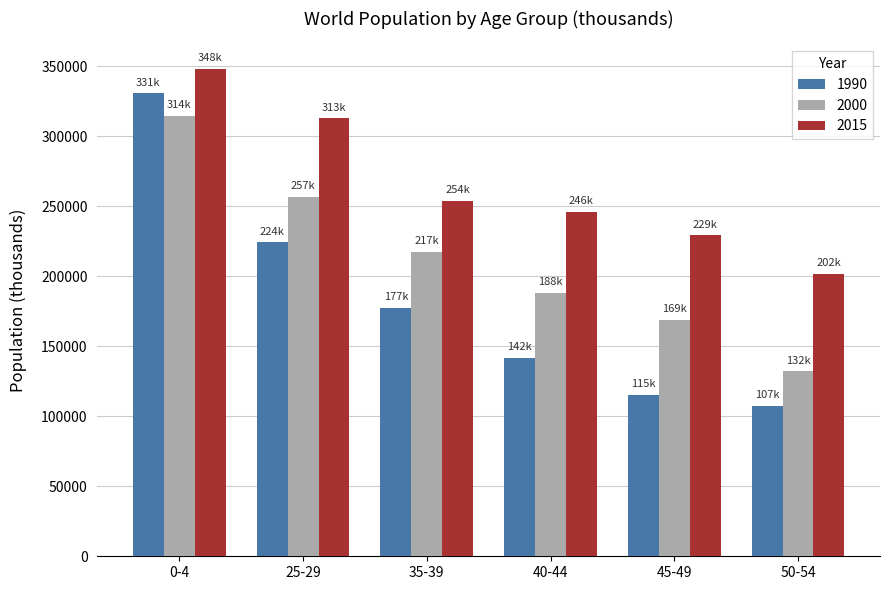

What is the total value across all series at 35-39?

648395.4